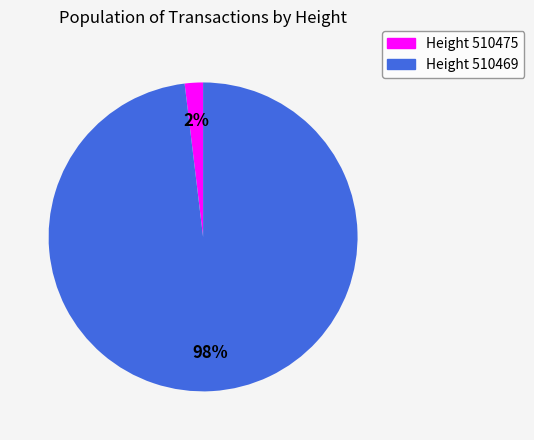

To the nearest percent, what is the difference between the Height 510469 and Height 510475 slice percentages?

96%